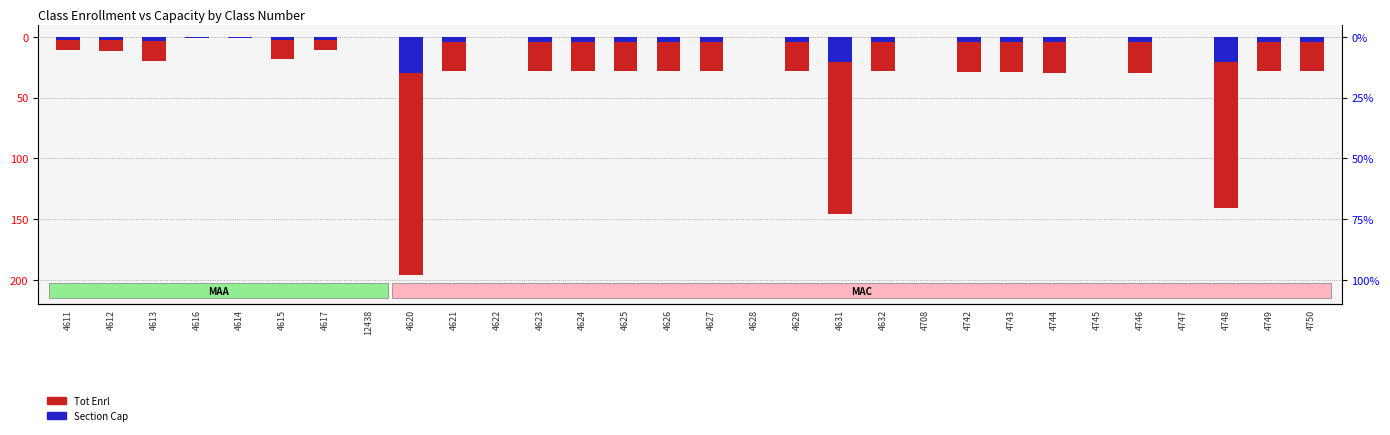

What is the value of the Tot Enrl bar at the 30th from the left?

-28.0